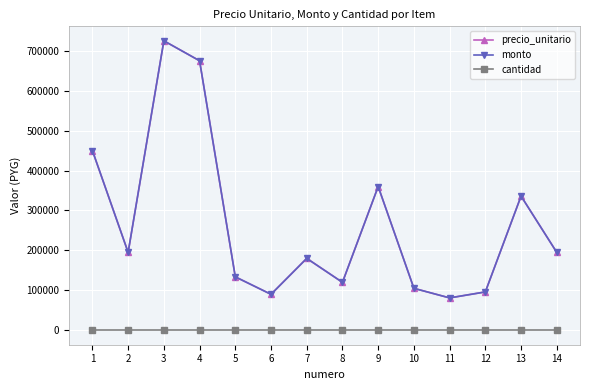

Rank the series at 9 from lowest to highest value.

cantidad, precio_unitario, monto